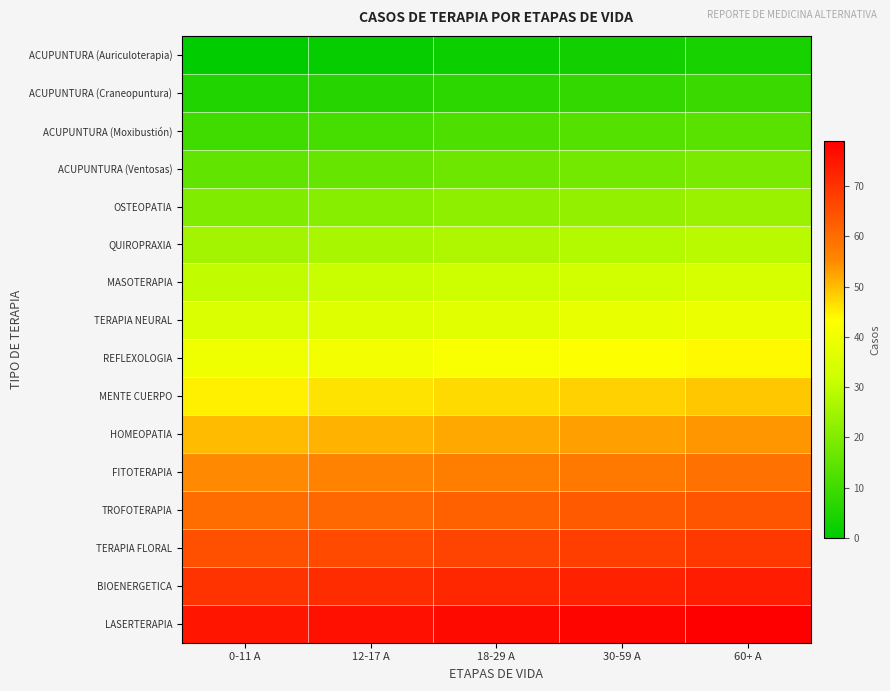

What is the total value across all series at 30-59 A?

648